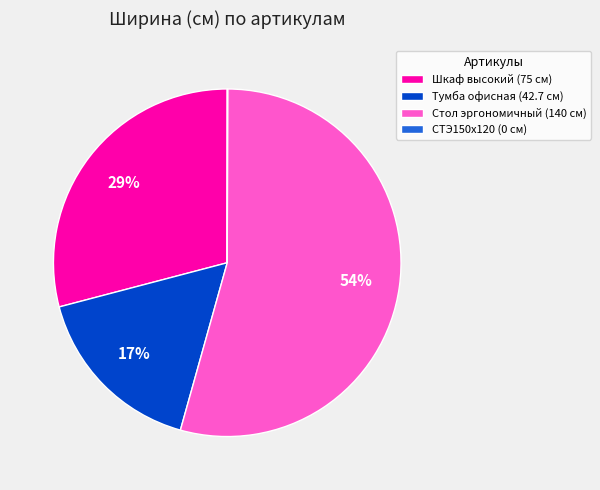

Do Шкаф высокий (75 см) and Стол эргономичный (140 см) together represent more than half of the pie?

Yes